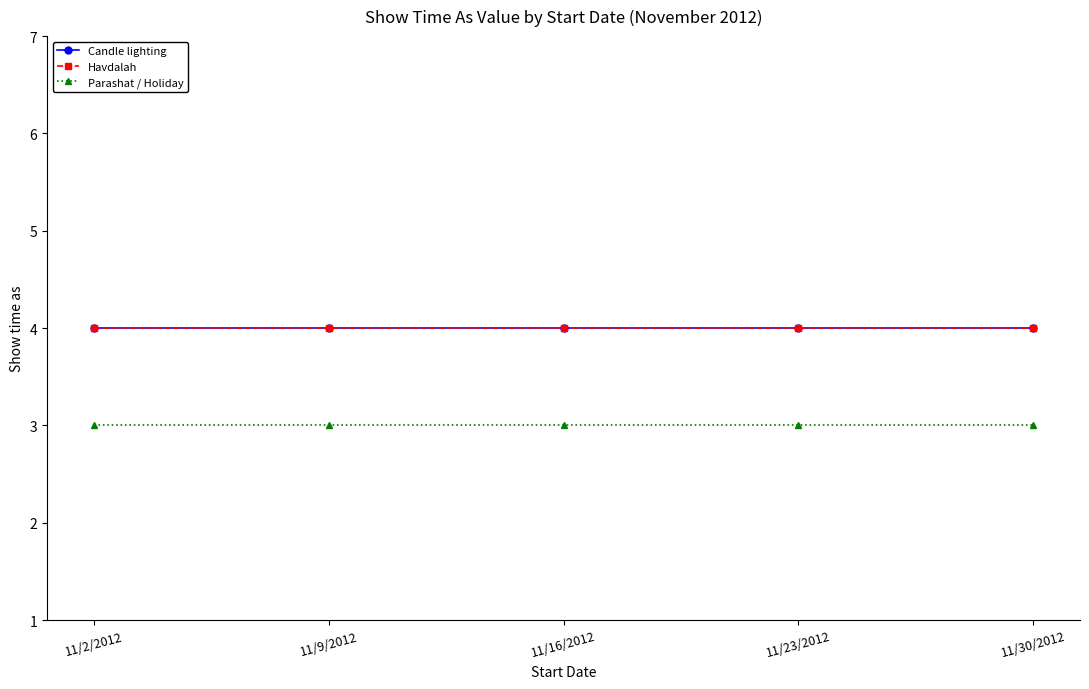

At which label is Havdalah closest to 4?

11/2/2012